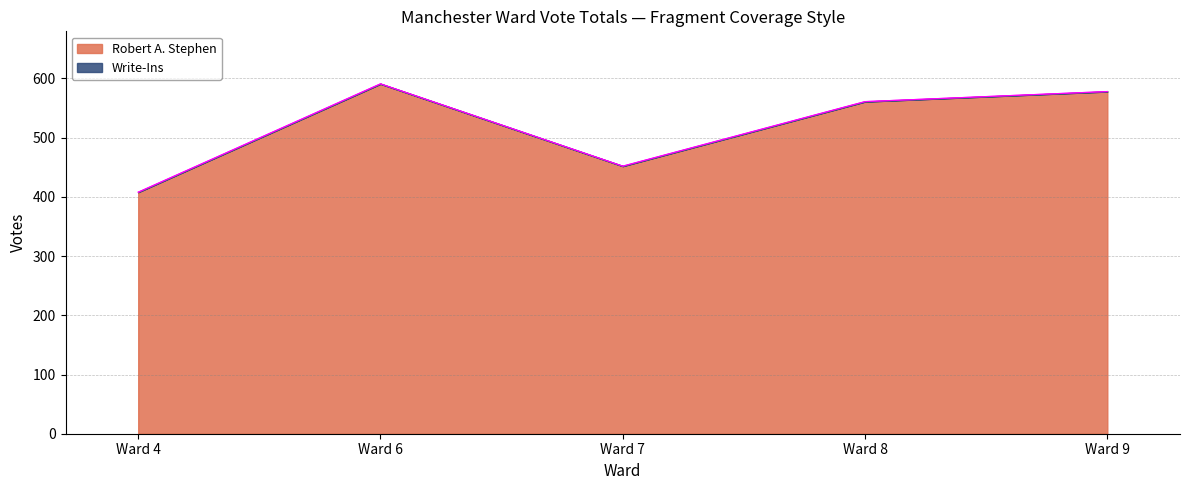

What is the minimum value shown in the chart?

408